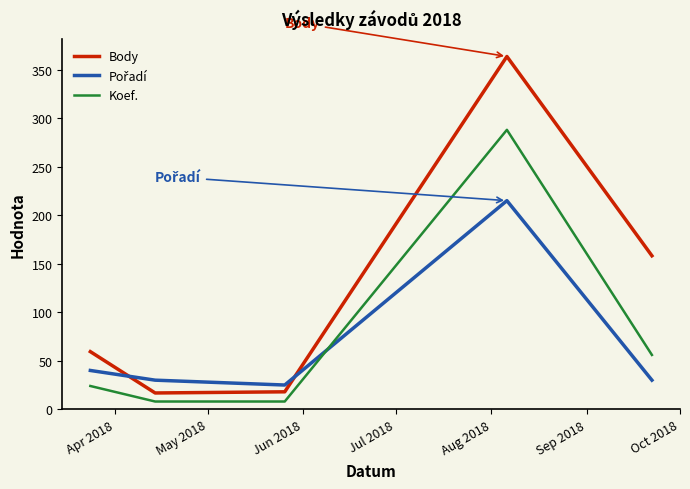

What is the difference between the maximum and minimum values in the Koef. series?

280.0